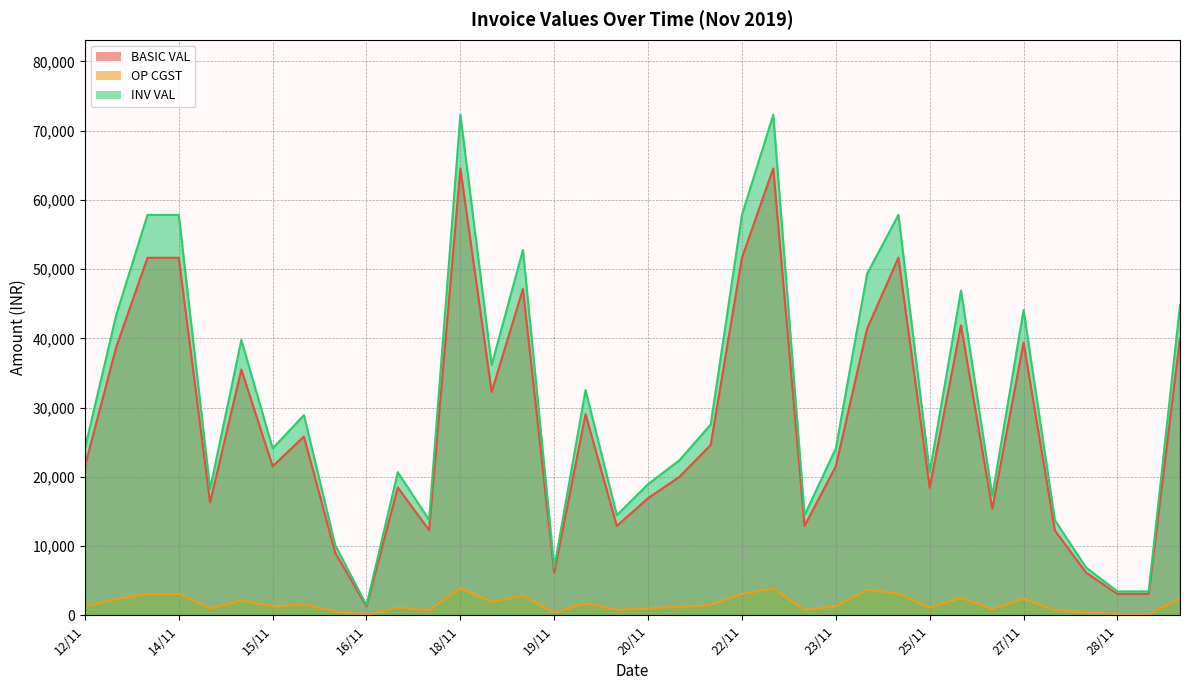

At which label does BASIC VAL first exceed 21525?

12/11